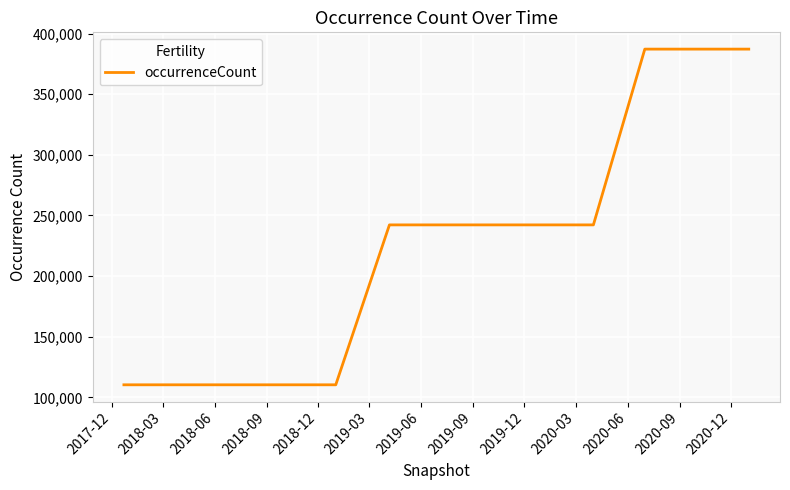

What is the greatest value displayed?

387167